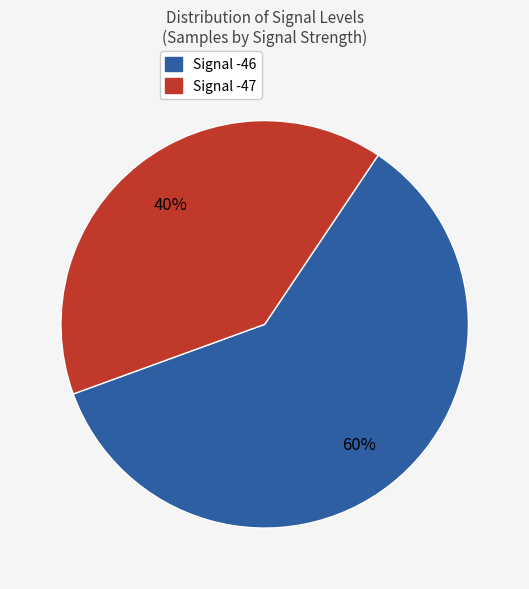

Is there a majority slice in this chart?

Yes